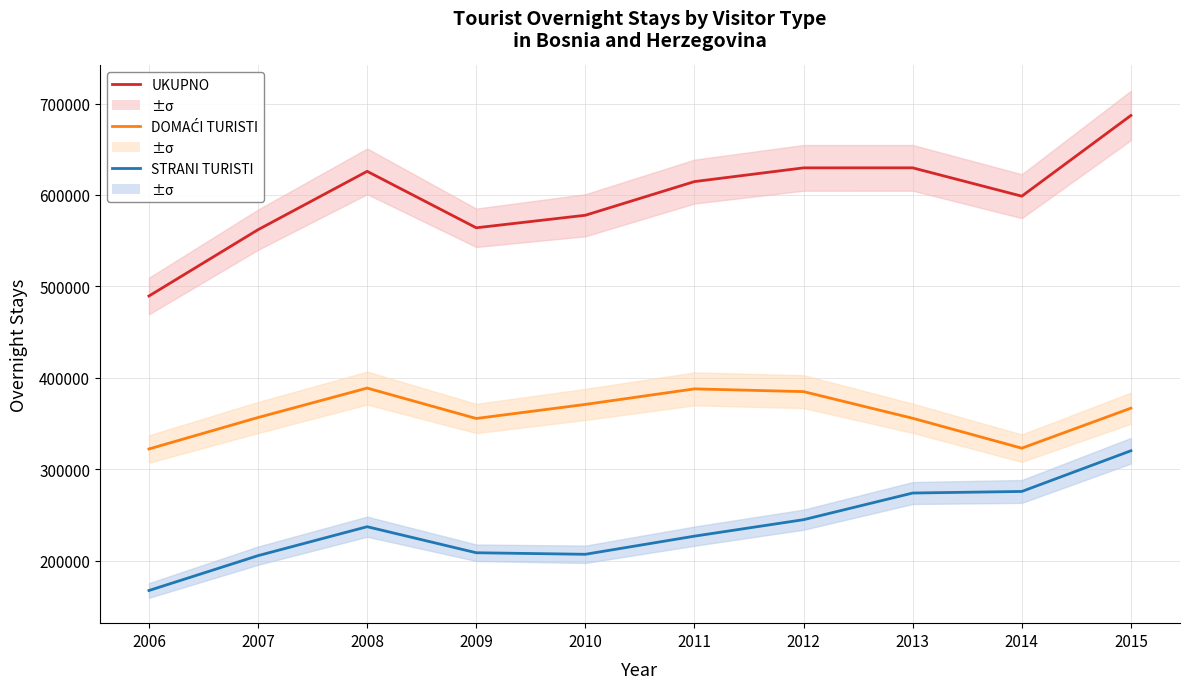

At which label does STRANI TURISTI reach its minimum?

2006